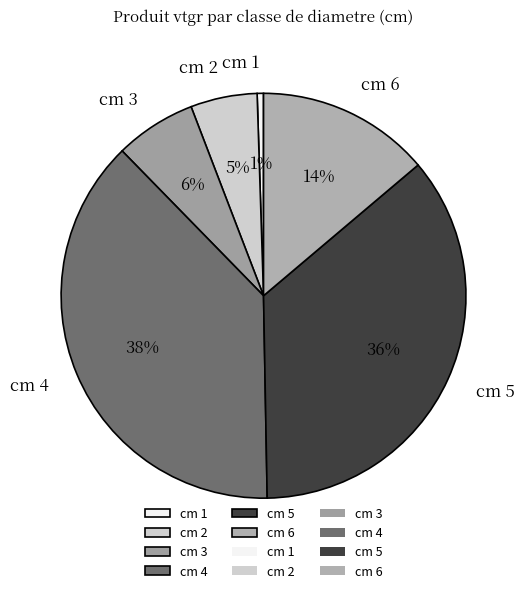

Which category has the smallest portion of the pie?

cm 1